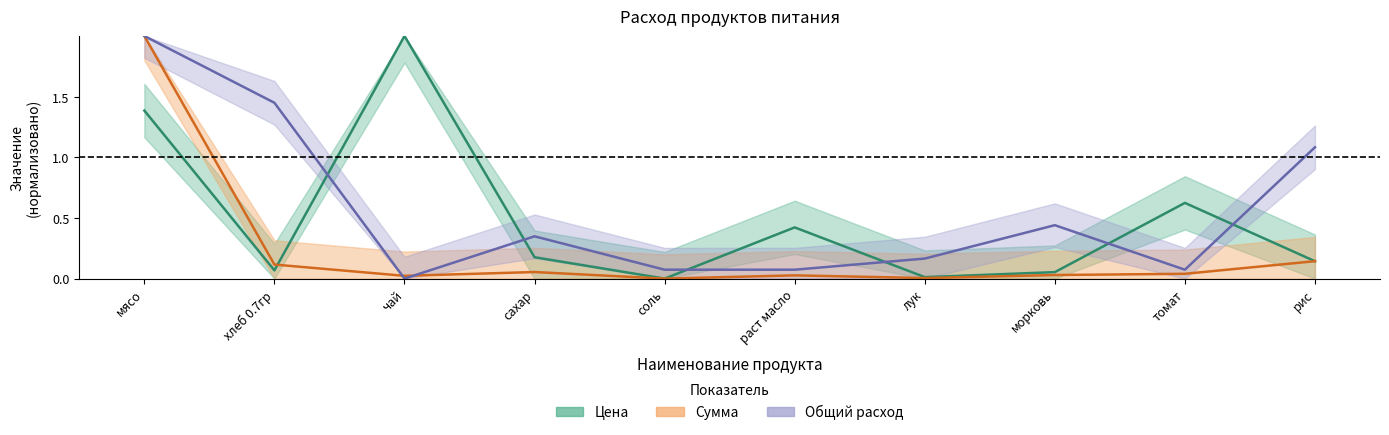

Reading right to left, what are all the values shown in this chart?

Цена: рис=0.1	томат=0.6	морковь=0.1	лук=0.0	раст масло=0.4	соль=0.0	сахар=0.2	чай=2.0	хлеб 0.7гр=0.1	мясо=1.4
Сумма: рис=0.1	томат=0.0	морковь=0.0	лук=0.0	раст масло=0.0	соль=0.0	сахар=0.1	чай=0.0	хлеб 0.7гр=0.1	мясо=2.0
Общий расход: рис=1.1	томат=0.1	морковь=0.4	лук=0.2	раст масло=0.1	соль=0.1	сахар=0.3	чай=0.0	хлеб 0.7гр=1.4	мясо=2.0